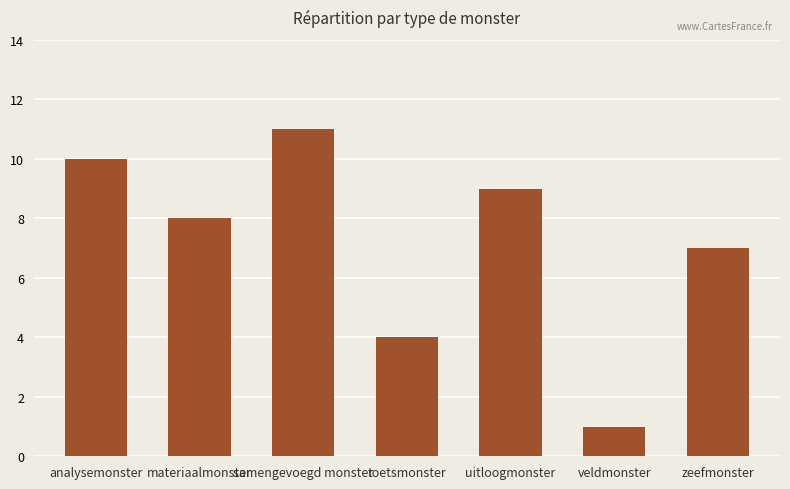

Does the chart contain stacked bars?

No